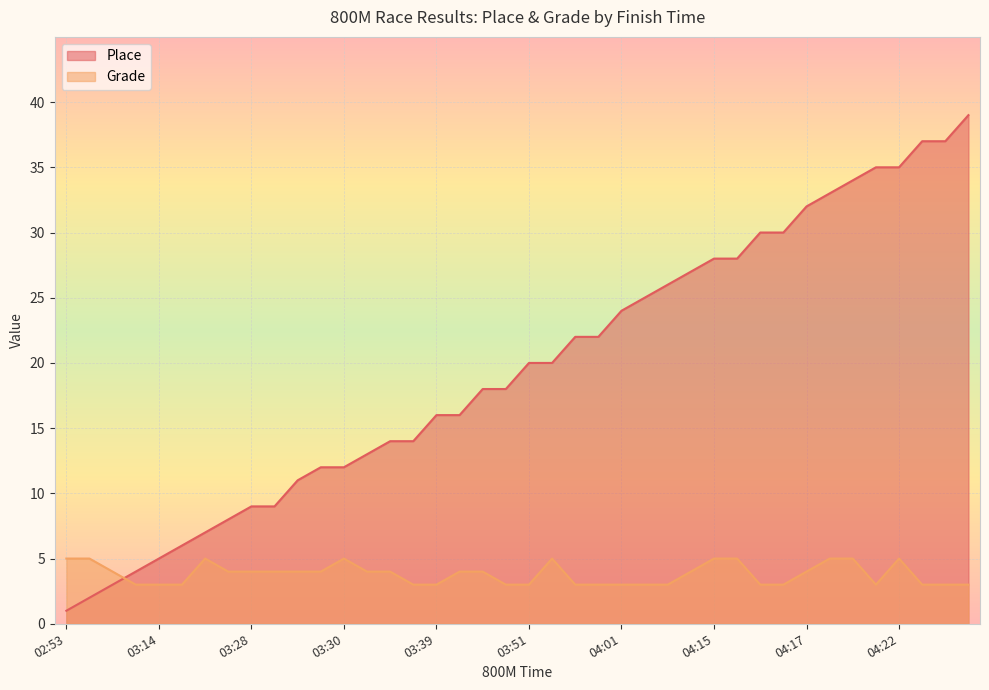

What is the value of the Place point at the 30th from the left?

28